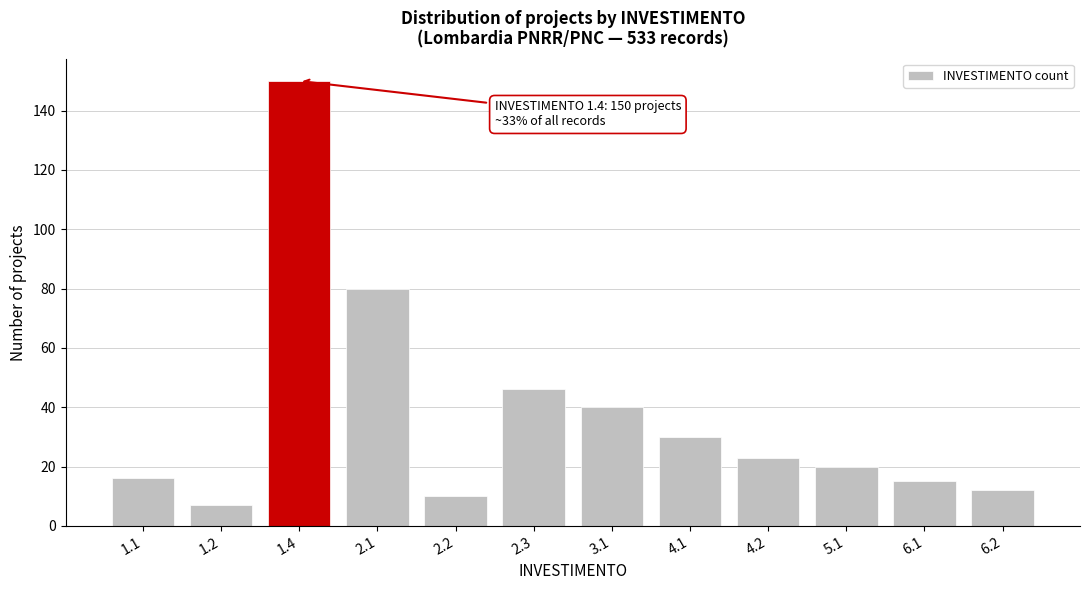

Reading right to left, transcribe all the data shown in this chart.

12	15	20	23	30	40	46	10	80	150	7	16